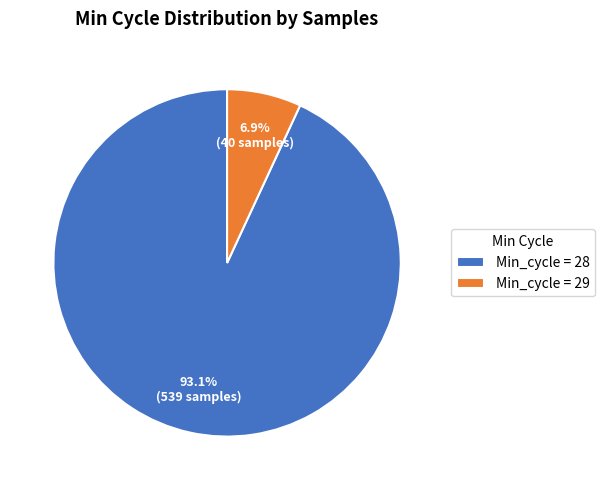

What is the smallest slice in the pie chart?

Min_cycle = 29